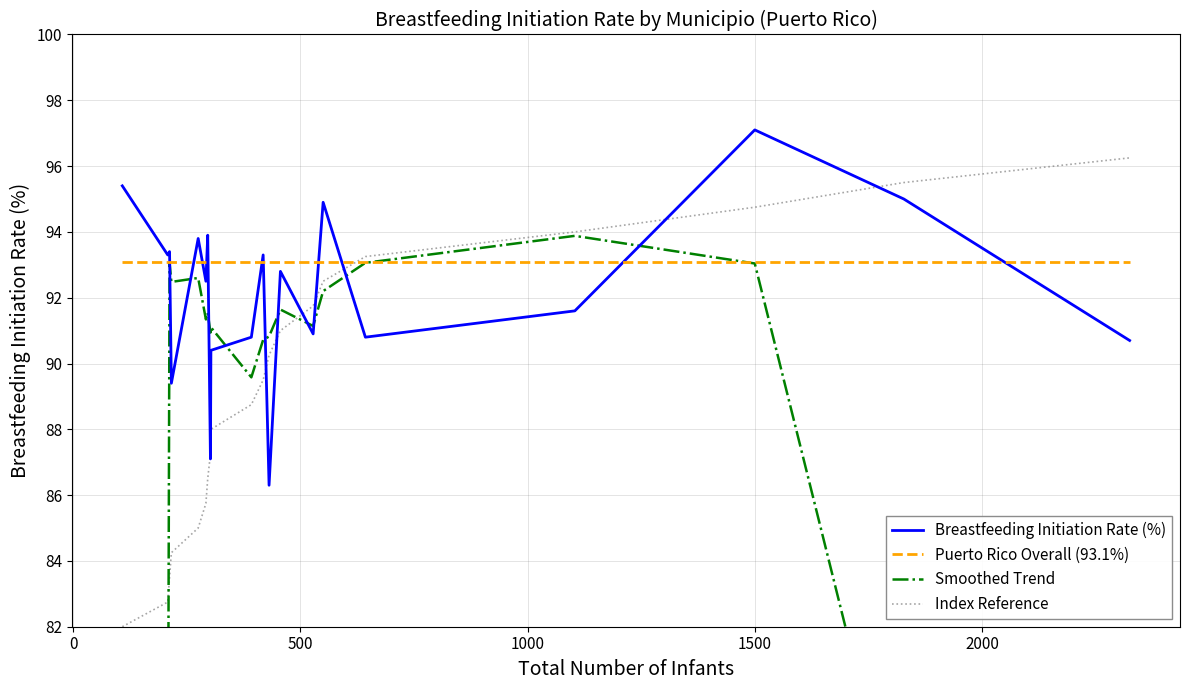

What is the lowest value of the Breastfeeding Initiation Rate (%) series?

86.3